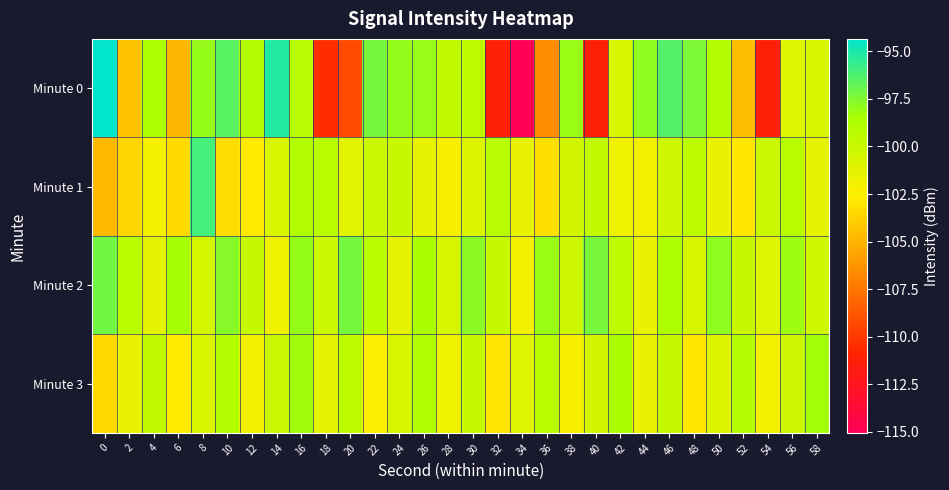

How many distinct data groups are displayed?

4